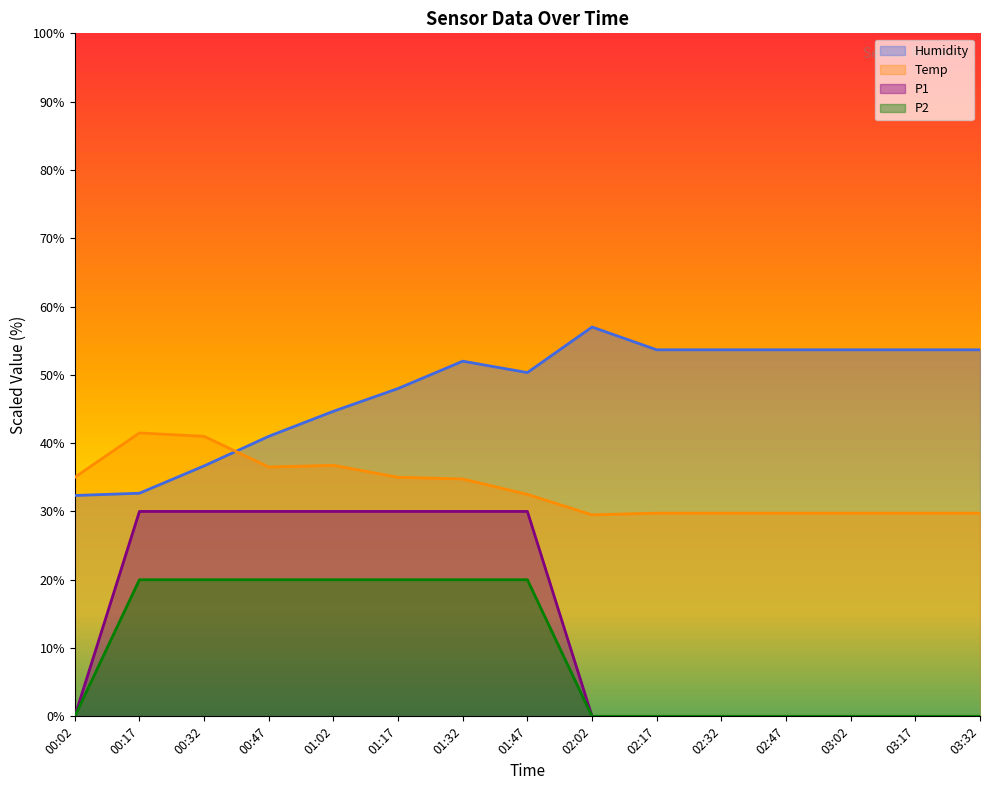

What is the difference between the maximum and minimum values in the P1 series?

30.0